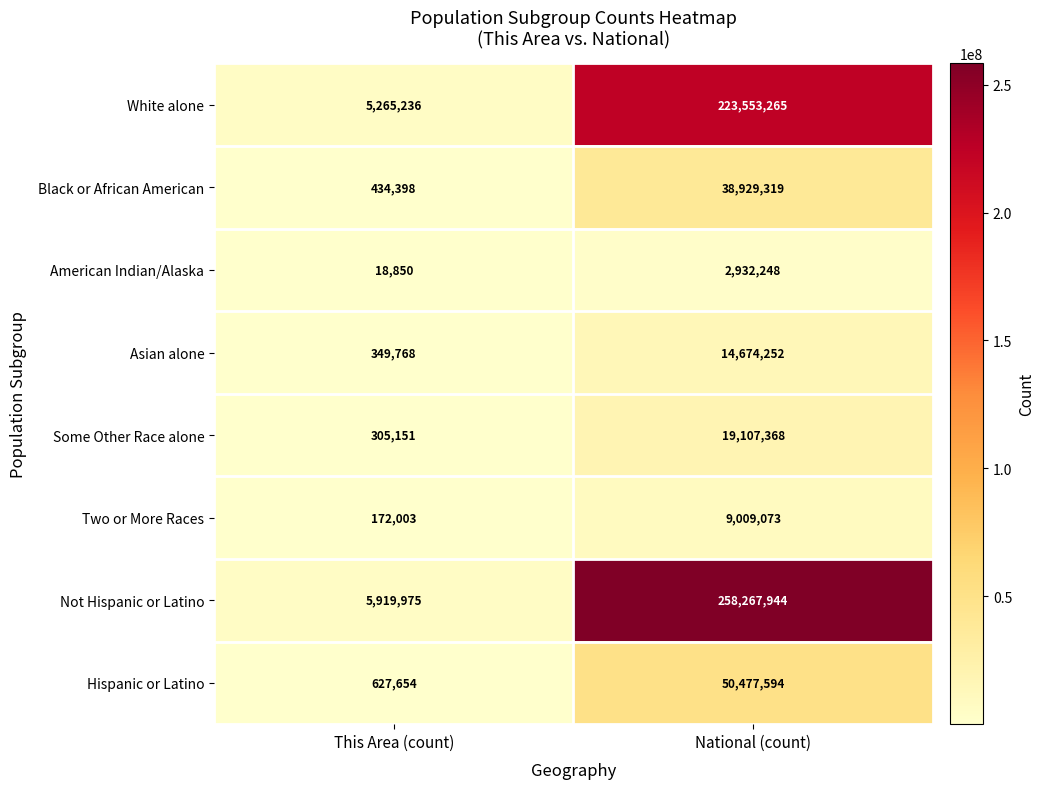

What is the sum of all Not Hispanic or Latino values?

264187919